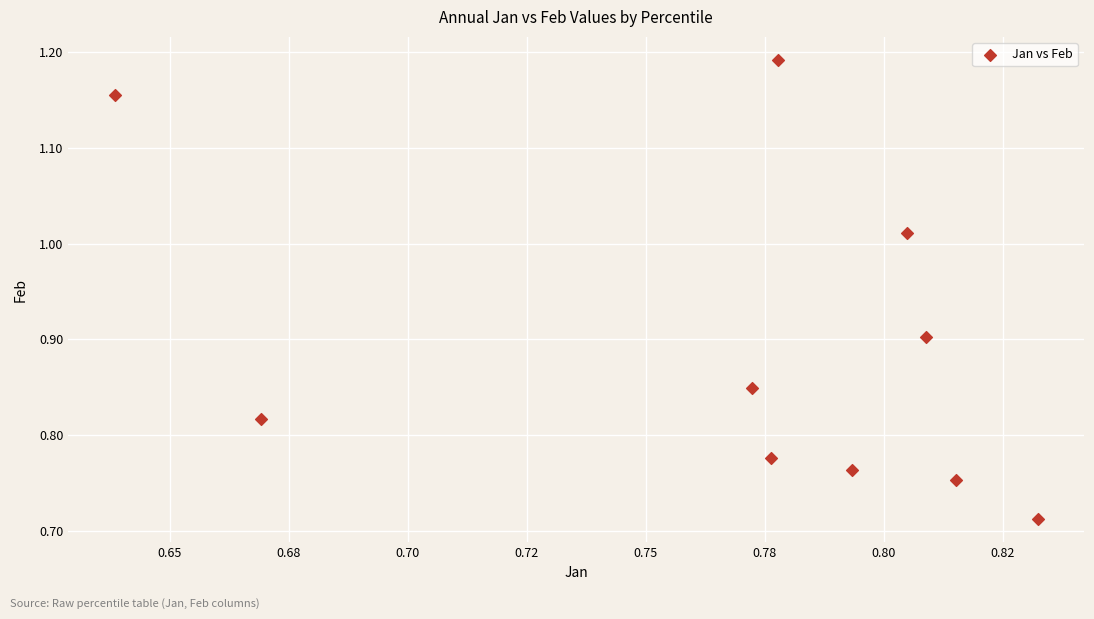

What is the average Y value?

0.9